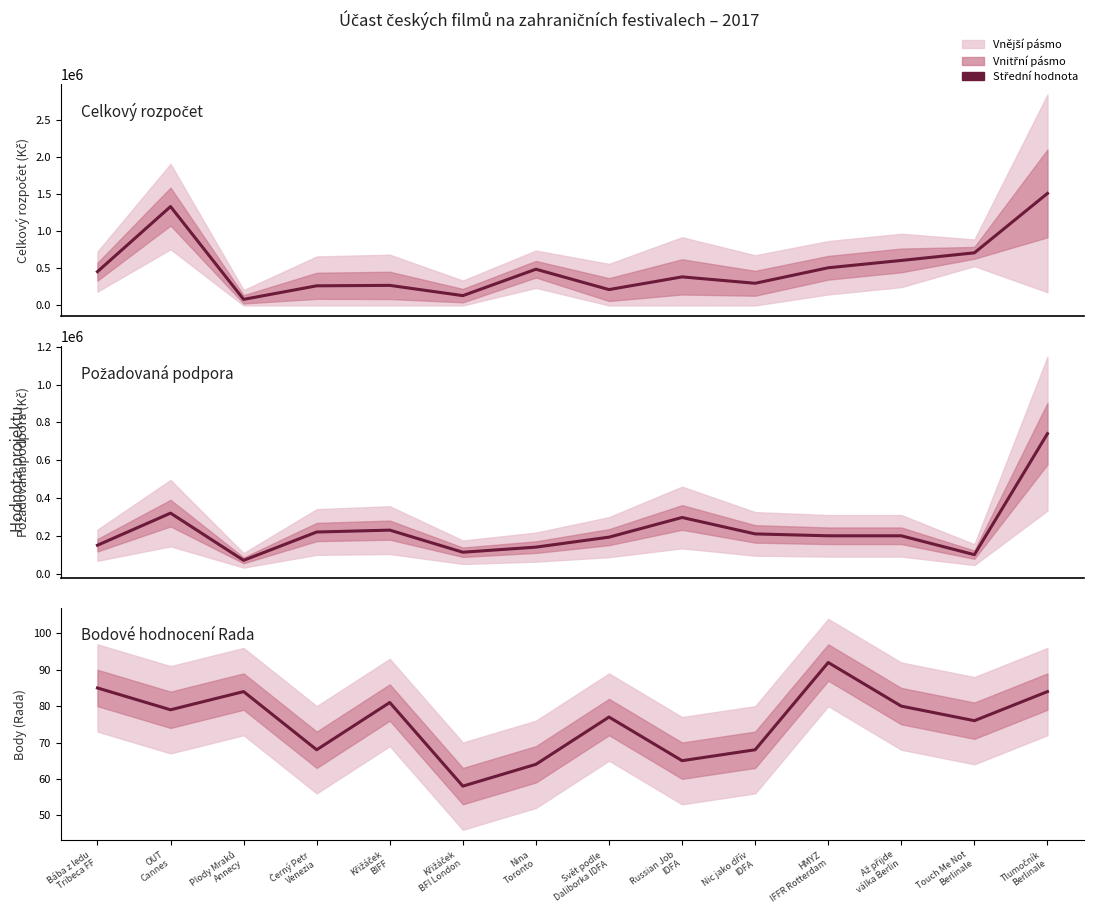

Where is the first local maximum for Požadovaná podpora?

OUT
Cannes